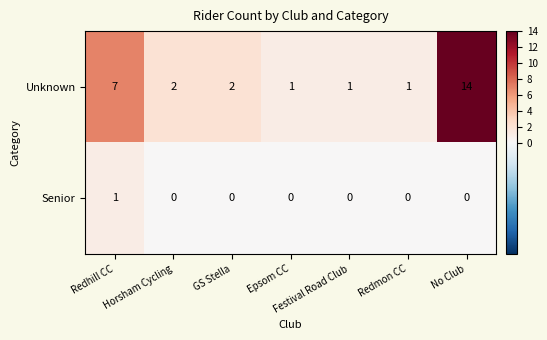

True or false: Senior has a value of 1 at Redhill CC.

True